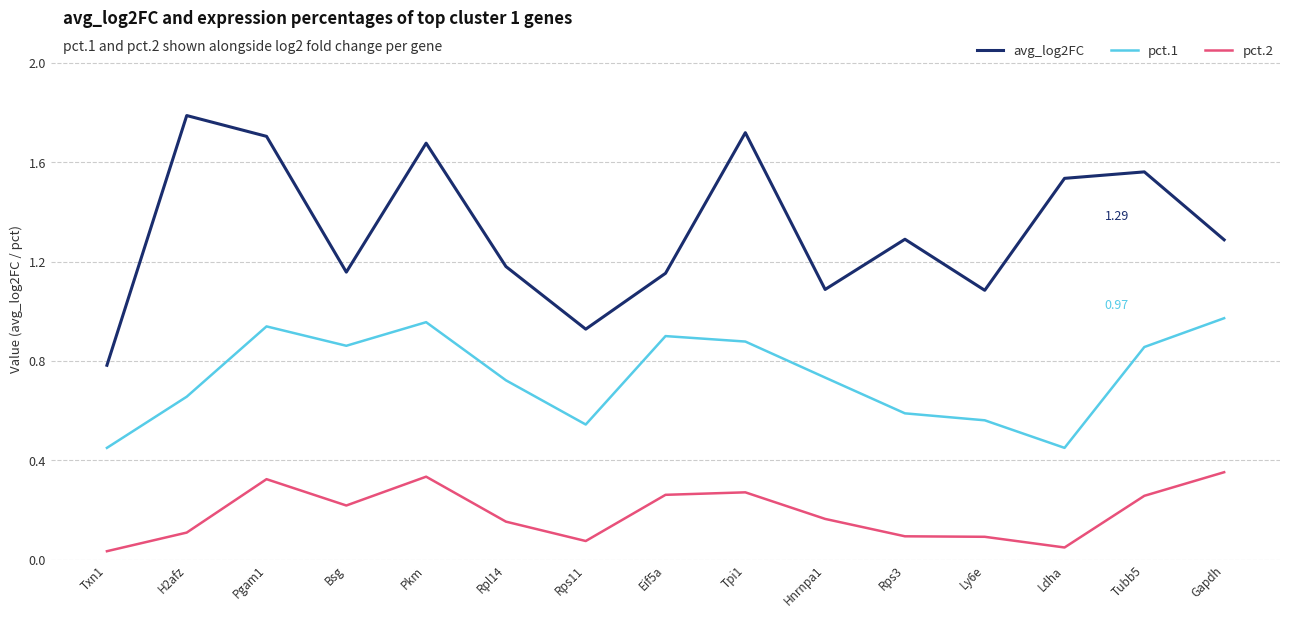

List the series in order of their overall mean, lowest first.

pct.2, pct.1, avg_log2FC